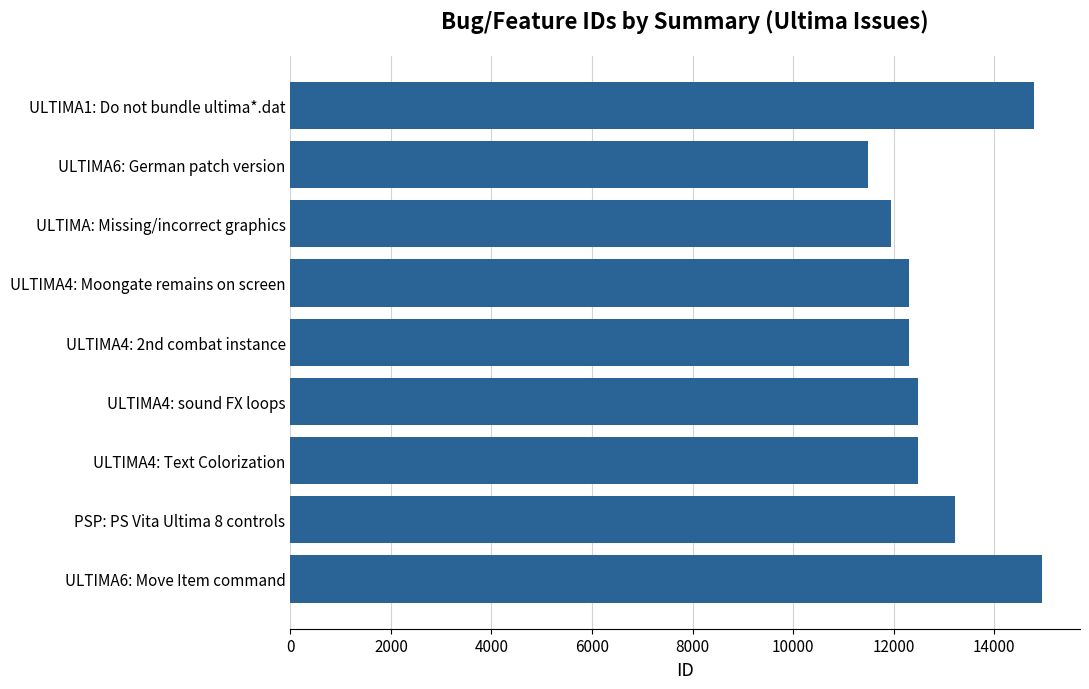

What is the label of the 5th bar from the top?

ULTIMA4: 2nd combat instance